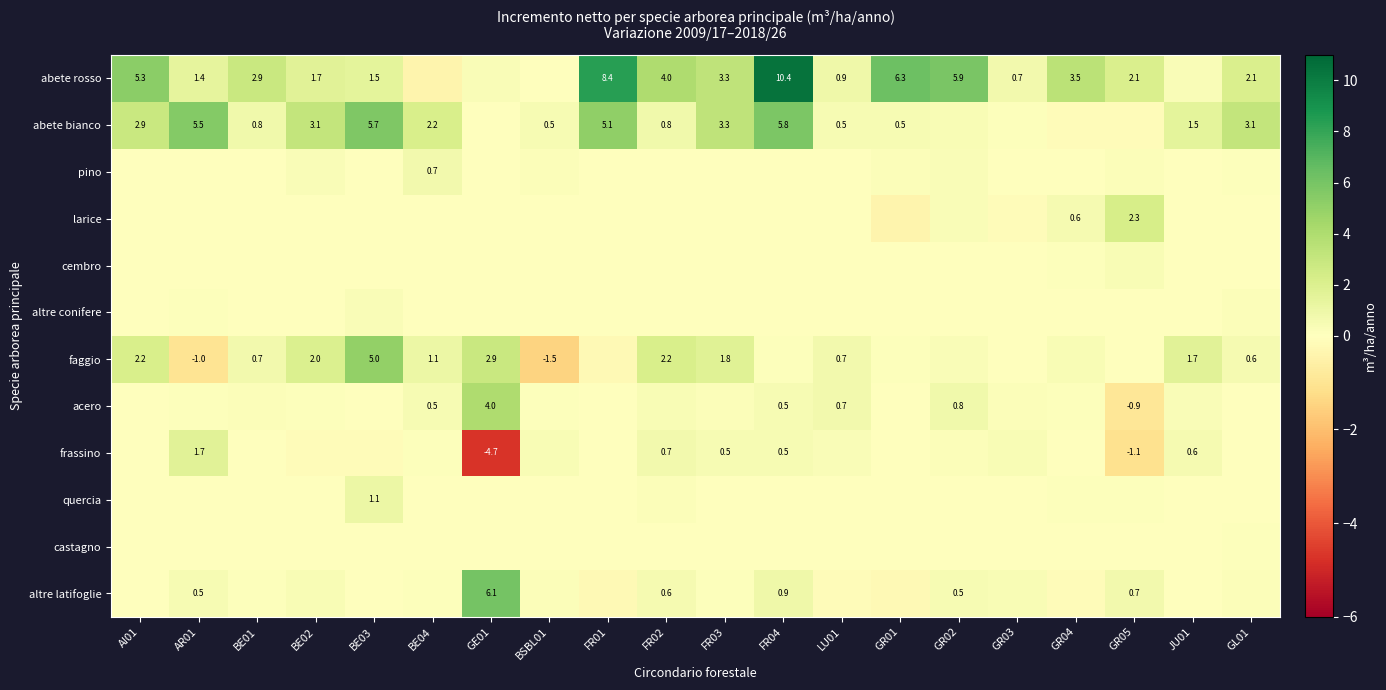

The value of abete bianco at BE02 is 0.7. True or false?

False